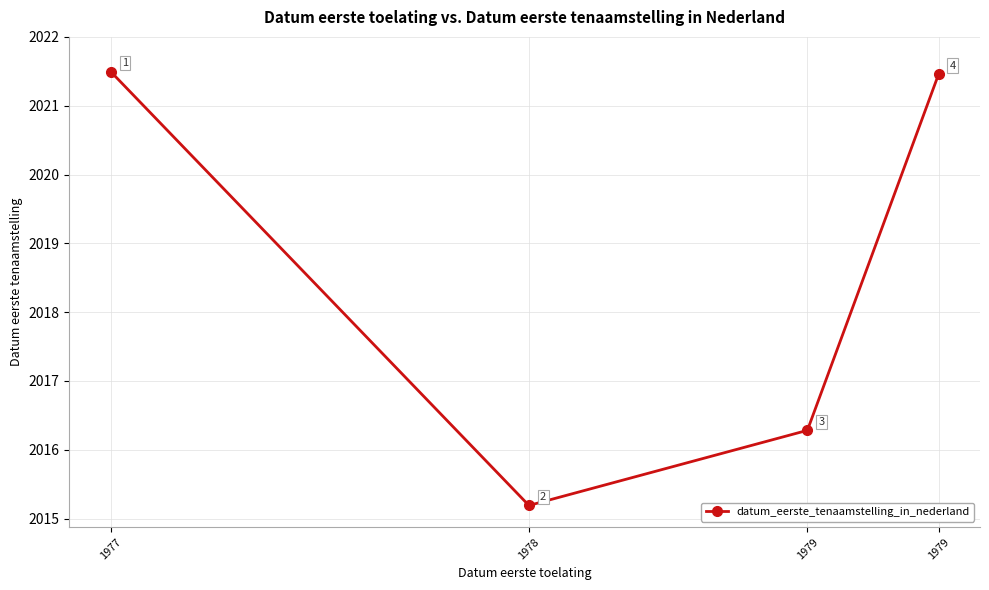

Is it true that the value at 1978 is 2015.2?

True